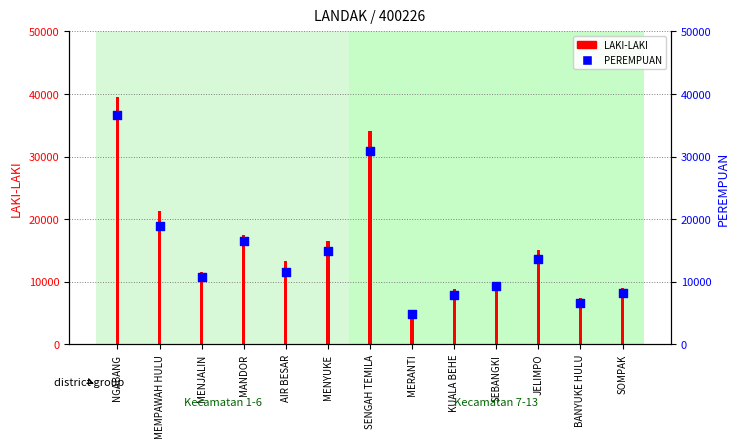

Which series has the largest Y range (max minus min)?

LAKI-LAKI